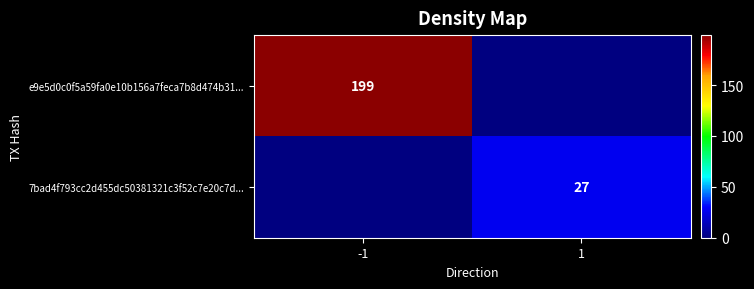

True or false: e9e5d0c0f5a59fa0e10b156a7feca7b8d474b31... has a value of 199 at -1.

True